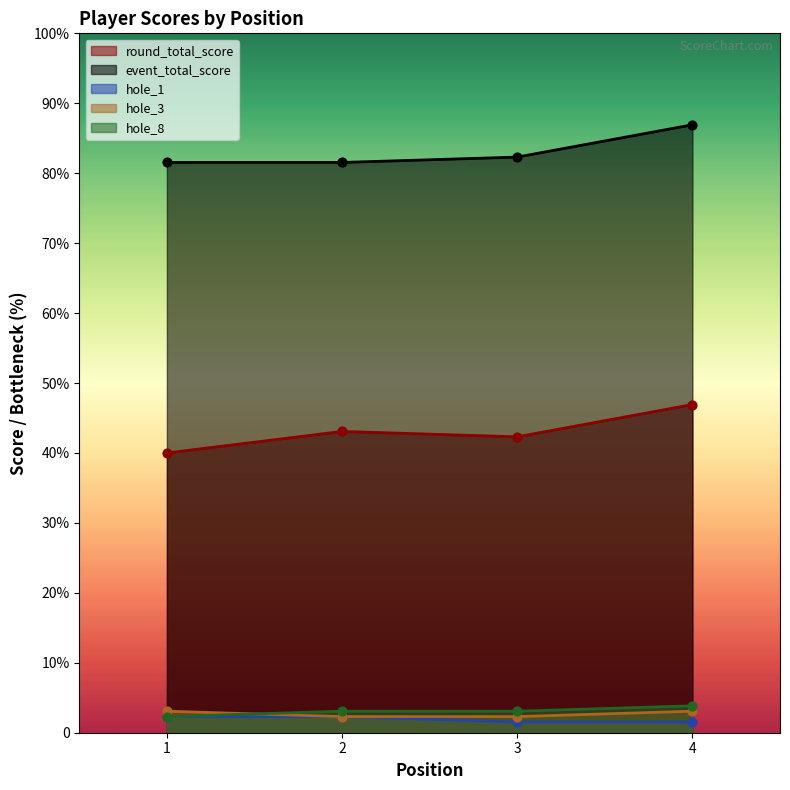

Which series reaches the maximum Y coordinate?

event_total_score